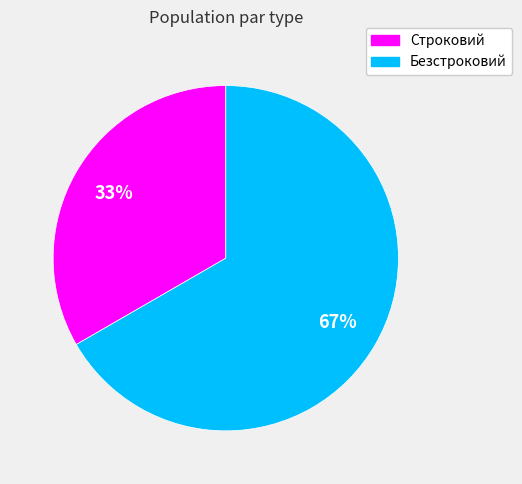

Combined, do Строковий and Безстроковий account for over 50%?

Yes